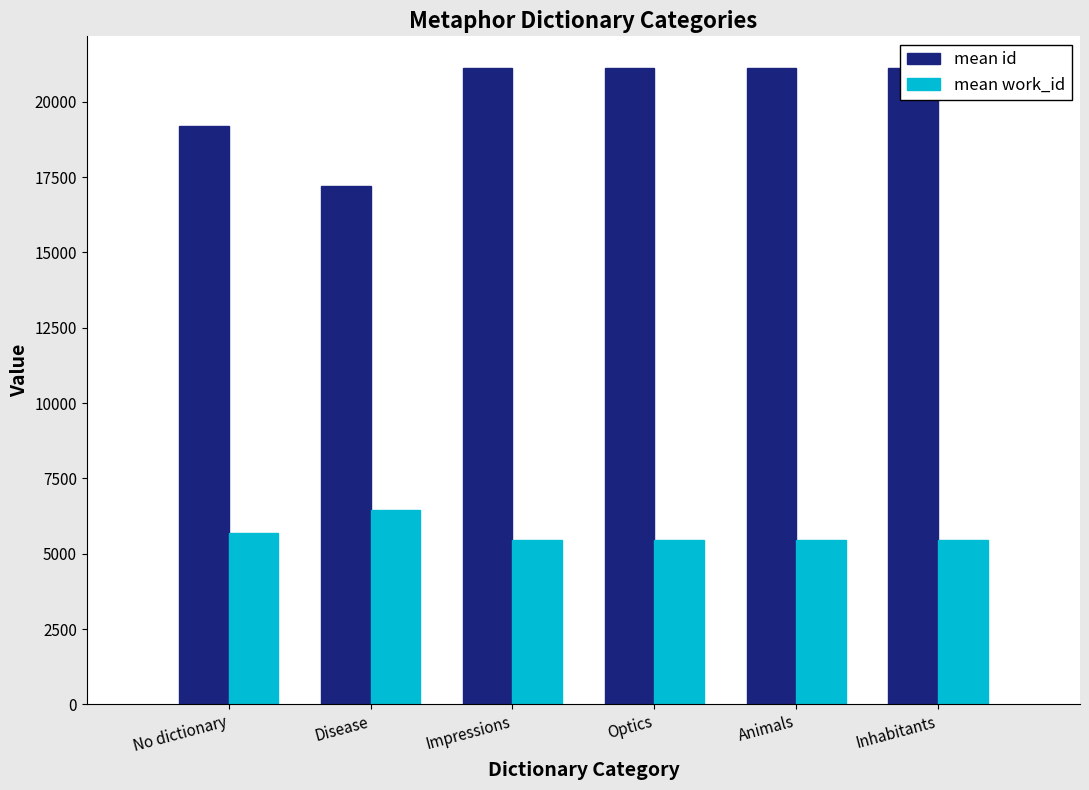

What is the maximum value for mean id?

21112.0